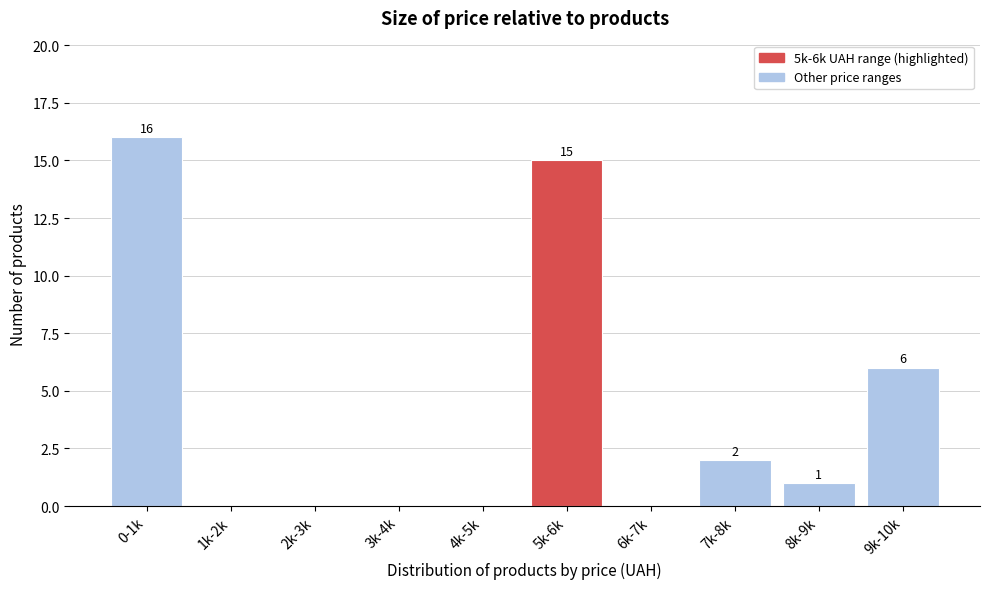

Reading right to left, transcribe all the data shown in this chart.

9k-10k=6	8k-9k=1	7k-8k=2	6k-7k=0	5k-6k=15	4k-5k=0	3k-4k=0	2k-3k=0	1k-2k=0	0-1k=16